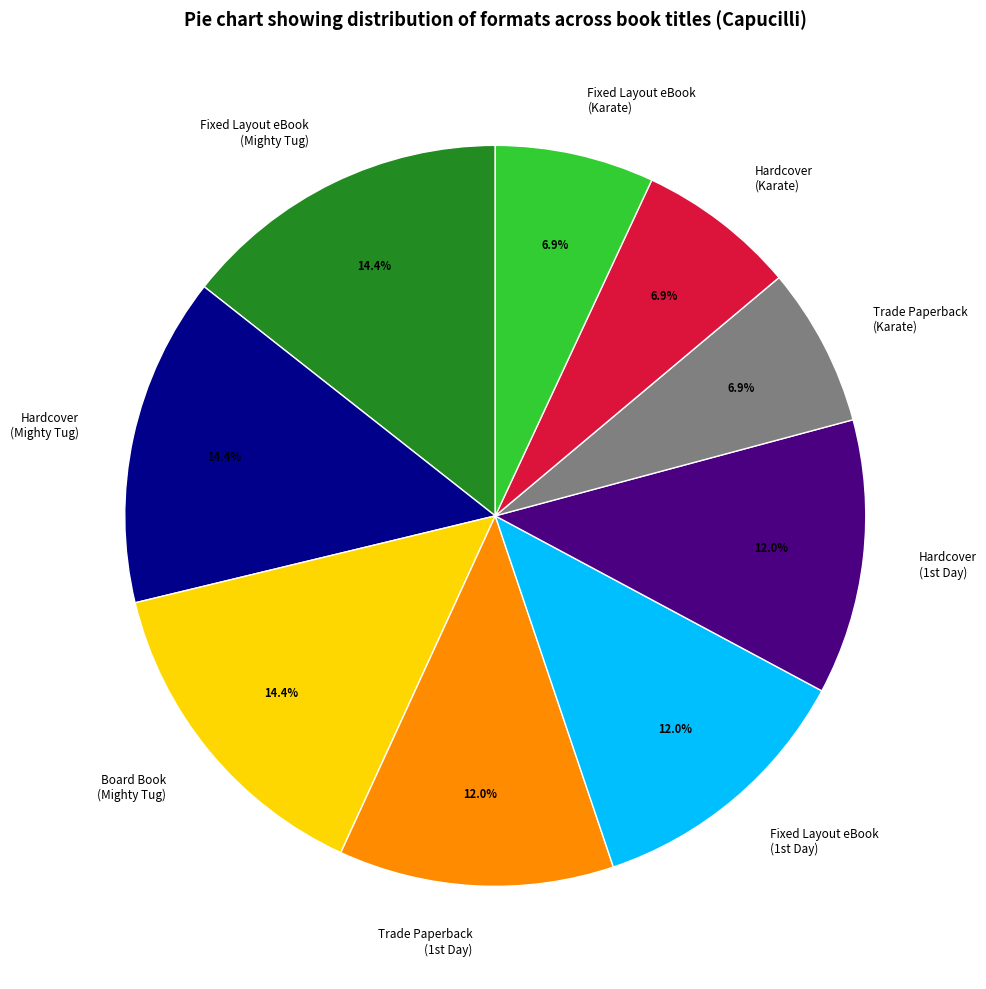

Is there any slice that represents more than half of the pie?

No